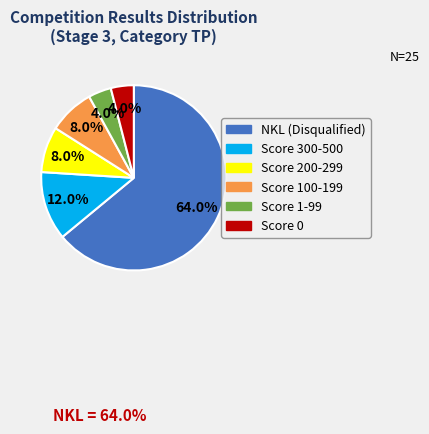

How many segments does this pie chart have?

6